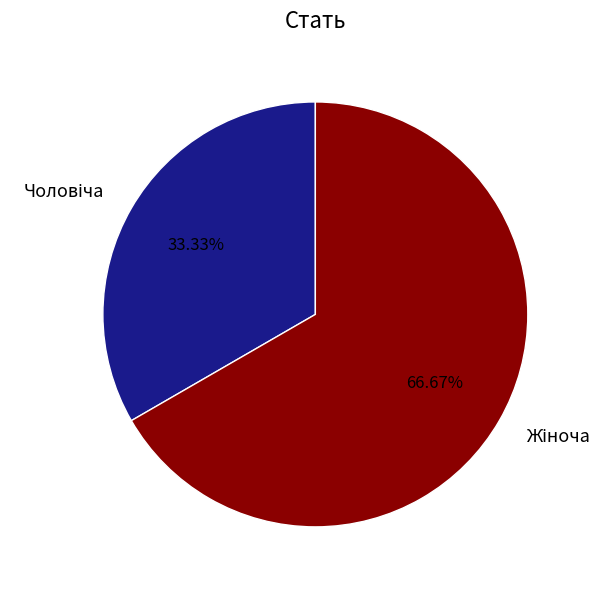

Is there a majority slice in this chart?

Yes